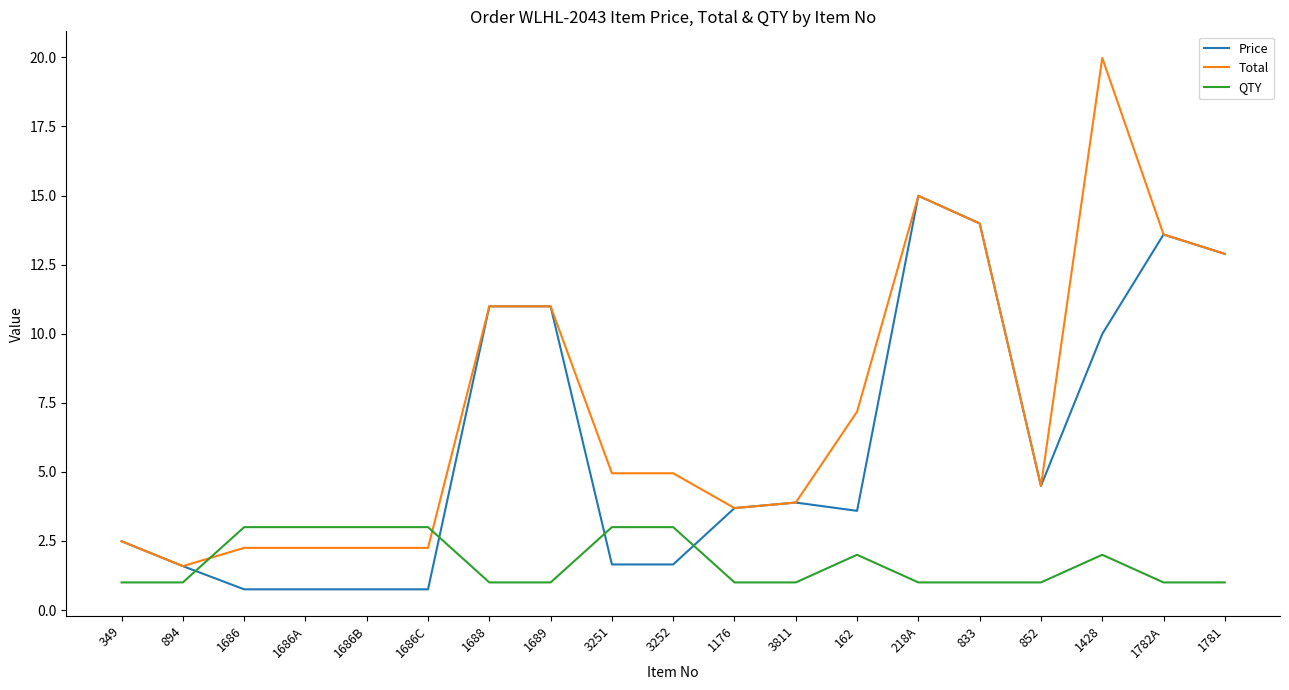

What is the difference between the maximum and minimum values in the QTY series?

2.0